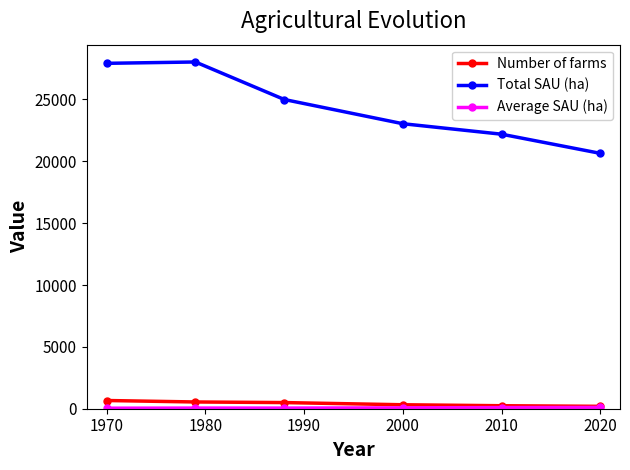

True or false: Number of farms has more than 2 interior local peaks.

False